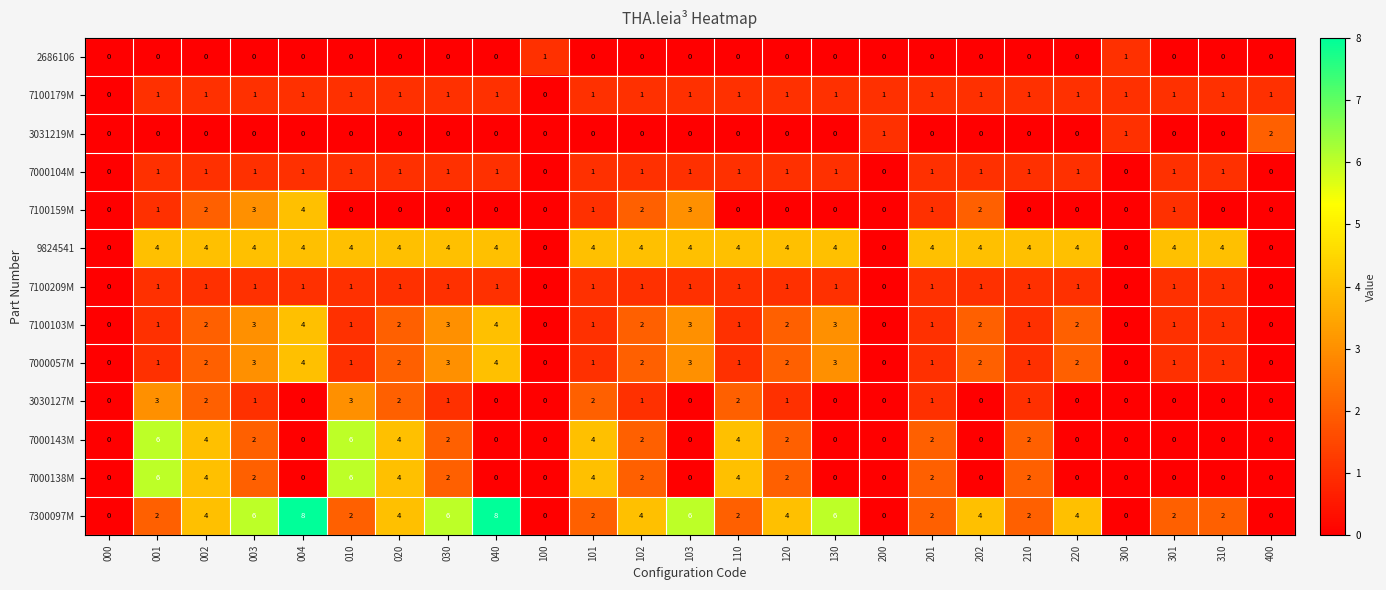

What is the sum of all 9824541 values?

80